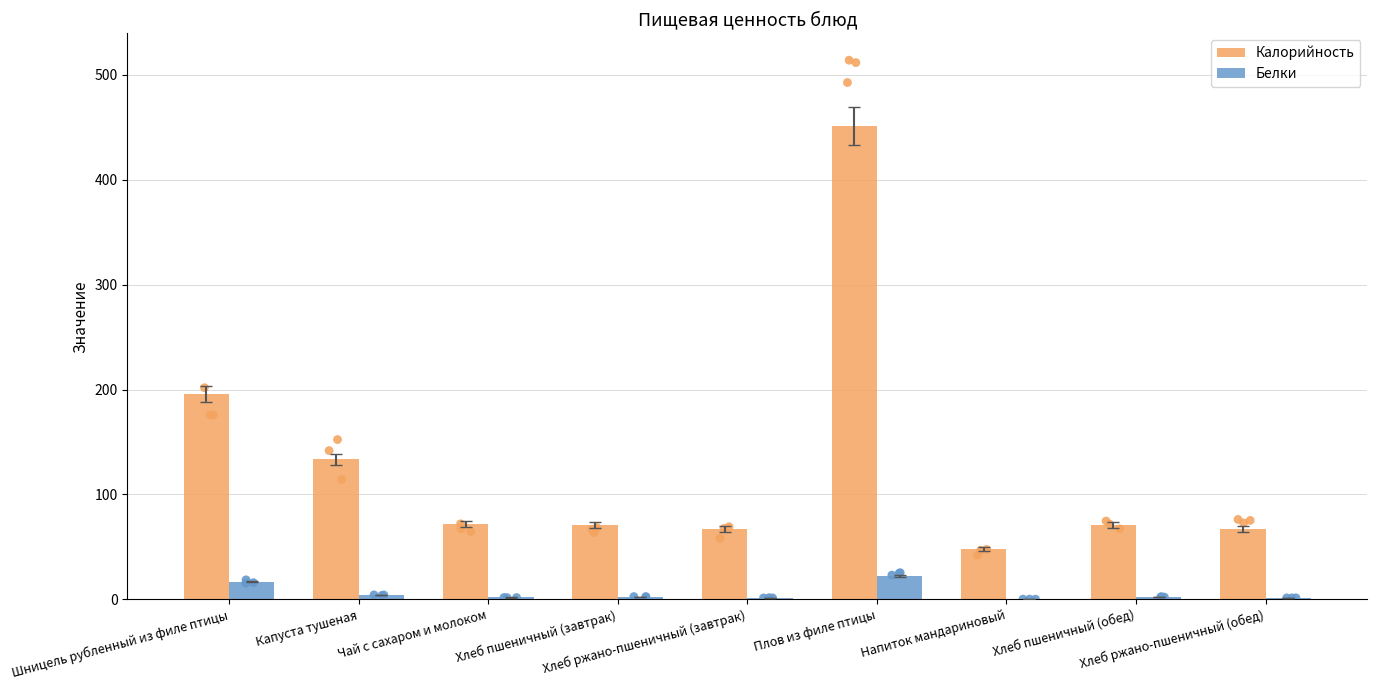

Which series has the largest total across all categories?

Калорийность